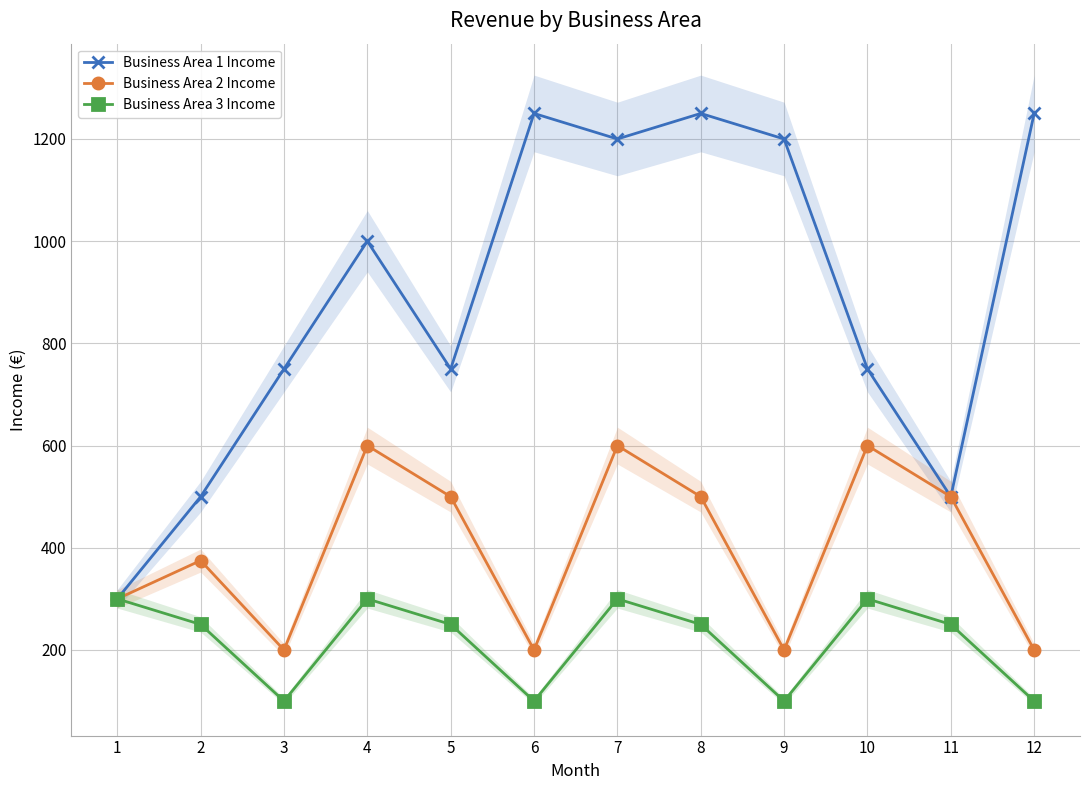

How many data points in Business Area 2 Income are less than 500?

6